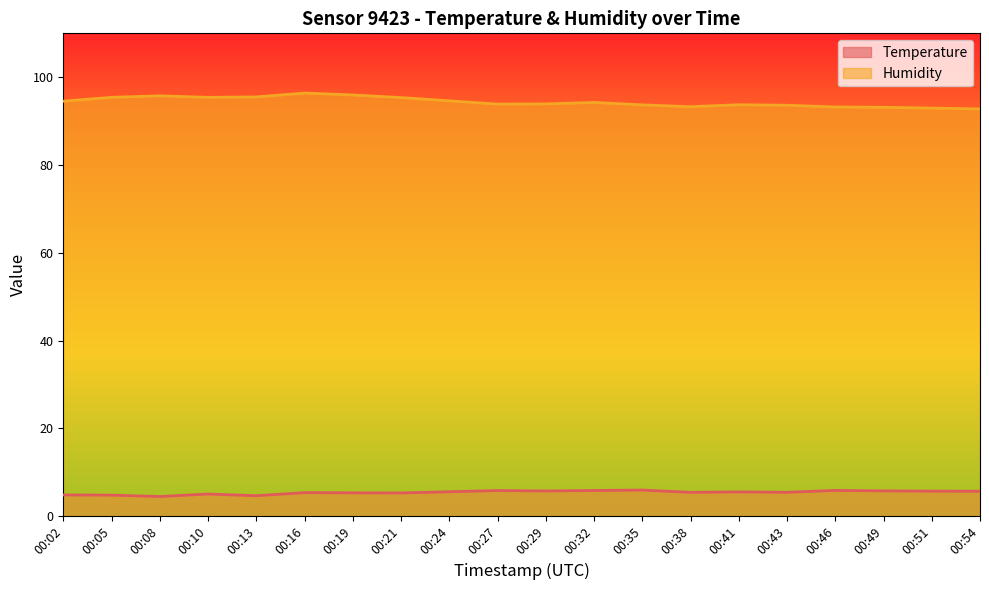

Which series has the largest total across all categories?

Humidity